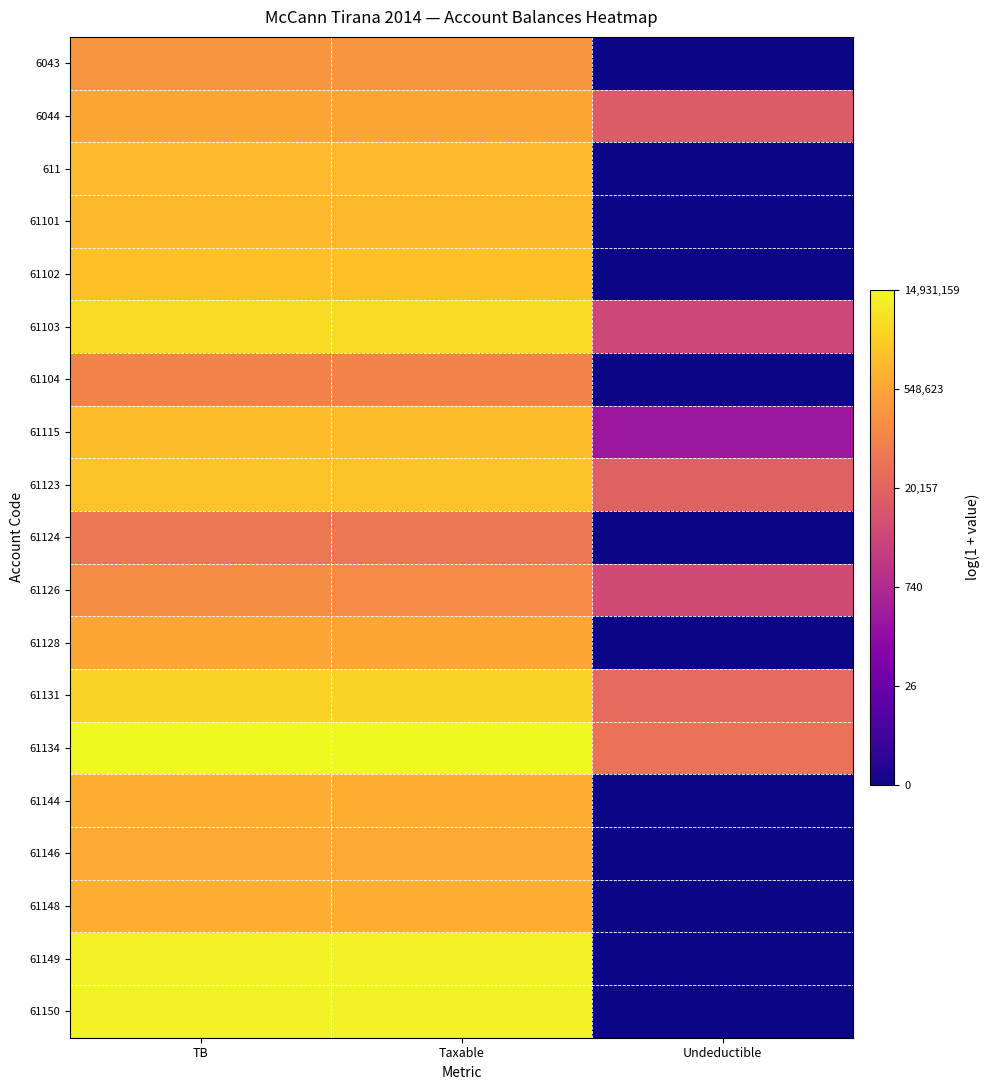

Which label corresponds to the smallest value in the chart?

Undeductible